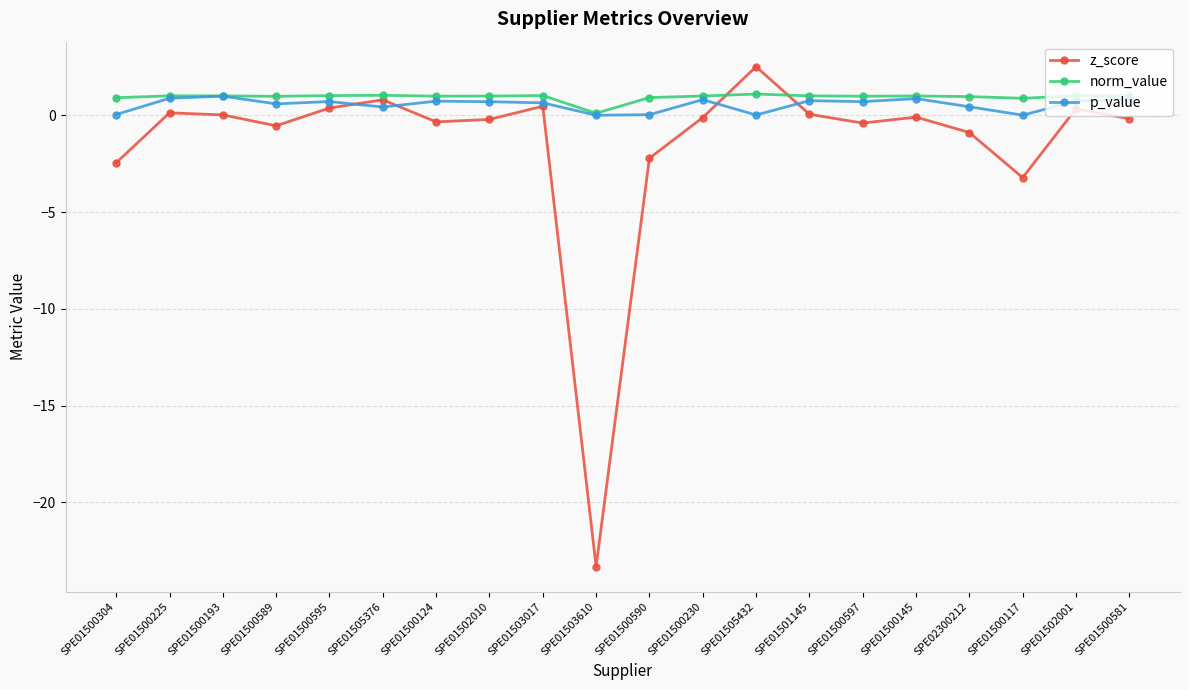

What is the difference between the maximum and minimum values in the norm_value series?

1.0